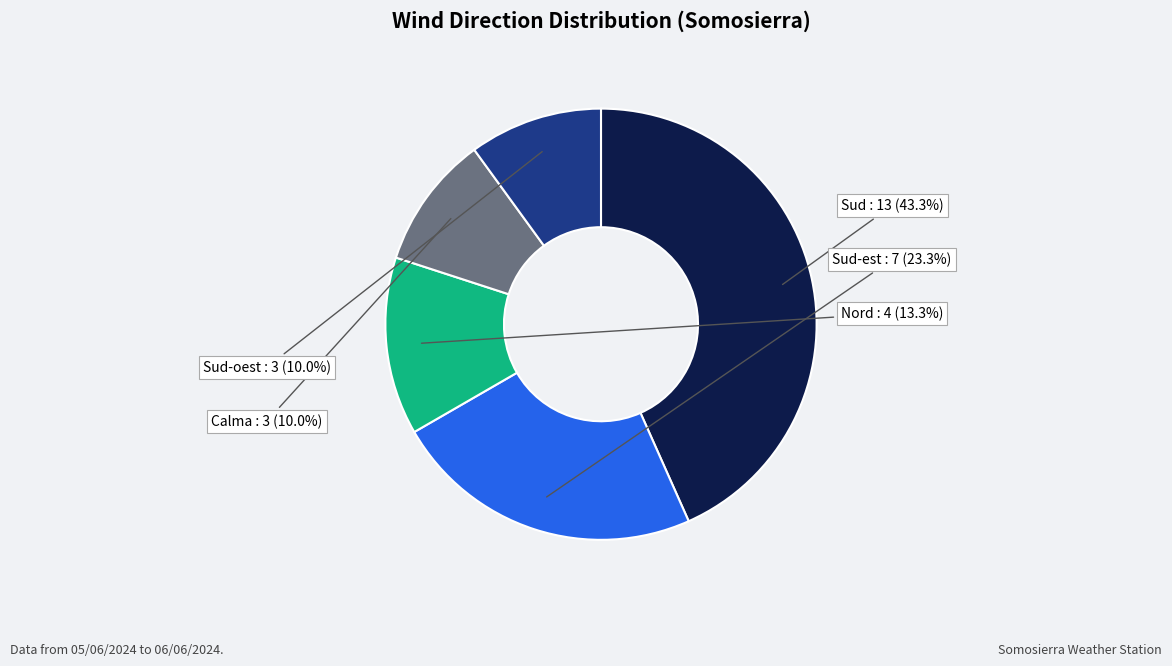

Combined, do Sud and Sud-est account for over 50%?

Yes